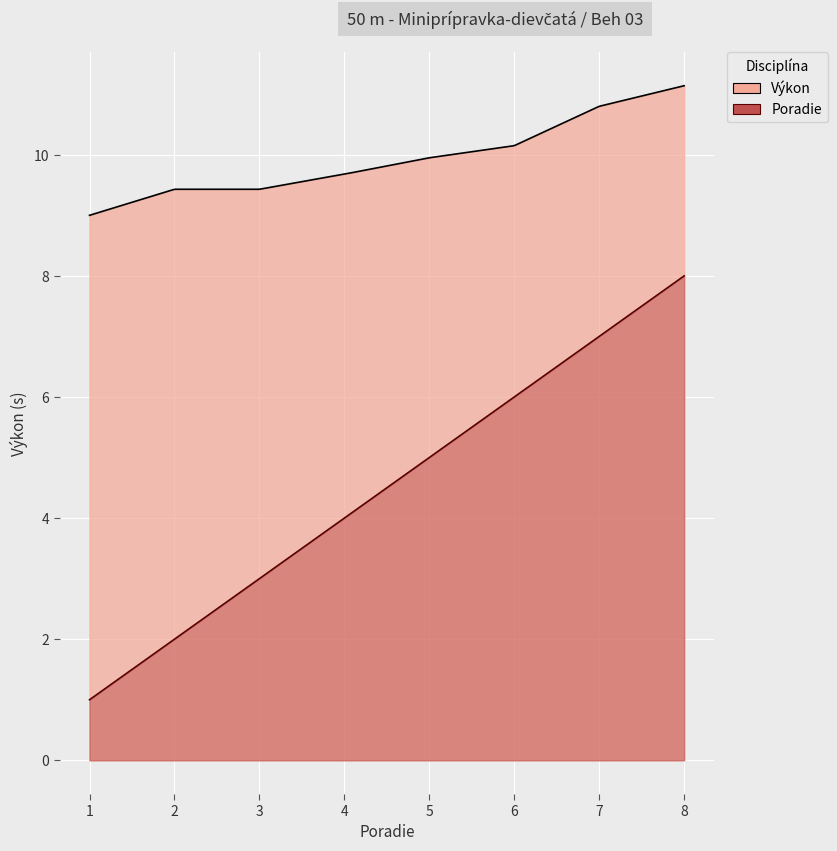

Reading left to right, list all the values displayed in this chart.

Poradie: 1.0	2.0	3.0	4.0	5.0	6.0	7.0	8.0
Výkon: 9.0	9.4	9.4	9.7	9.9	10.2	10.8	11.1